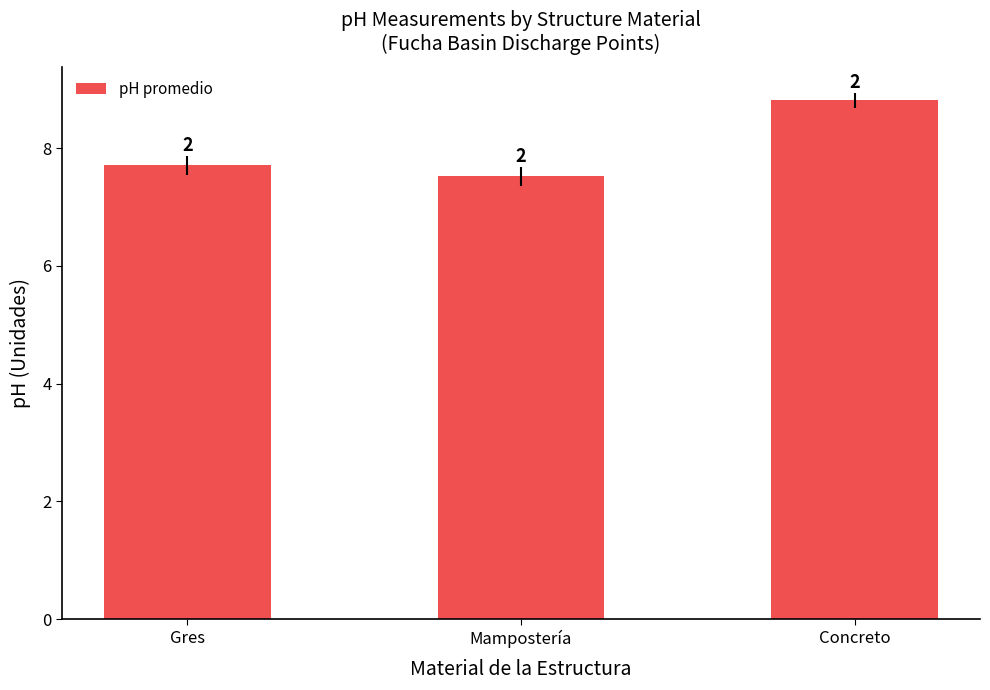

What is the label of the 2nd bar from the left?

Mampostería